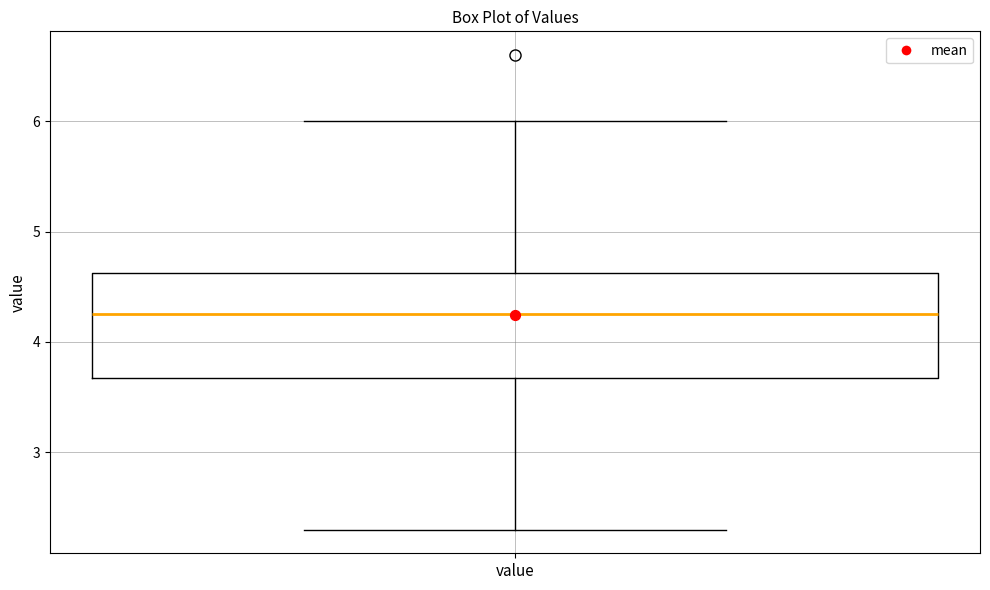

Where is the lower edge of the box for value on the y-axis? The values are not printed on the chart, so give them approximately, as read against the axis.

3.7